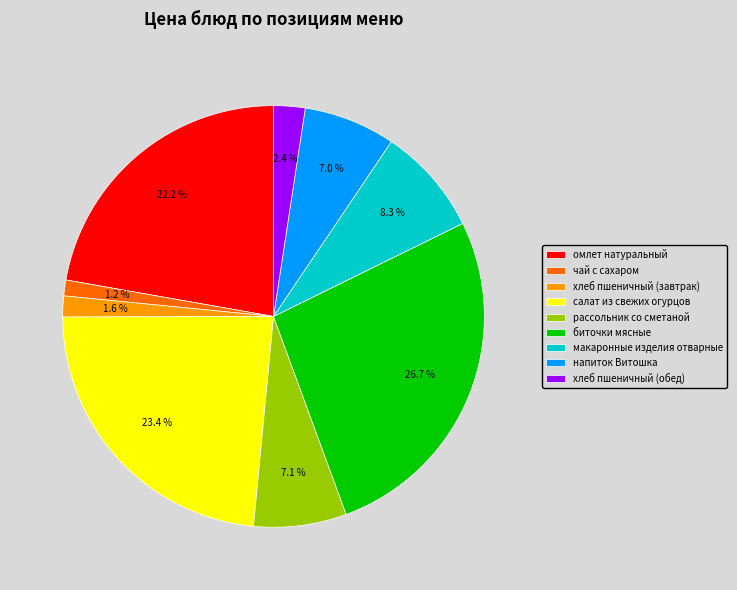

To the nearest percent, what percentage of the pie is чай с сахаром?

1%